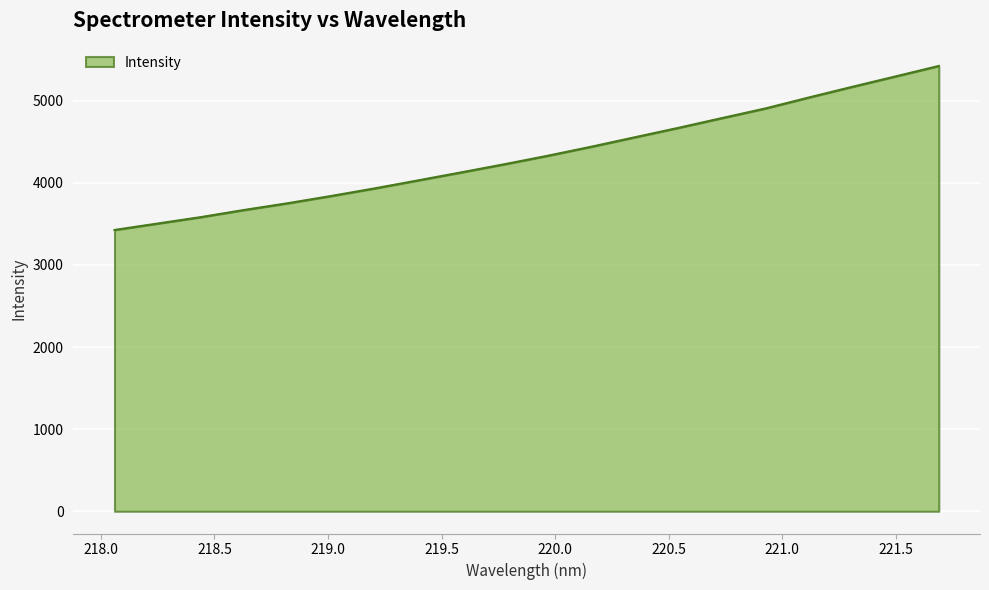

What is the difference between the maximum and minimum values?

1998.0